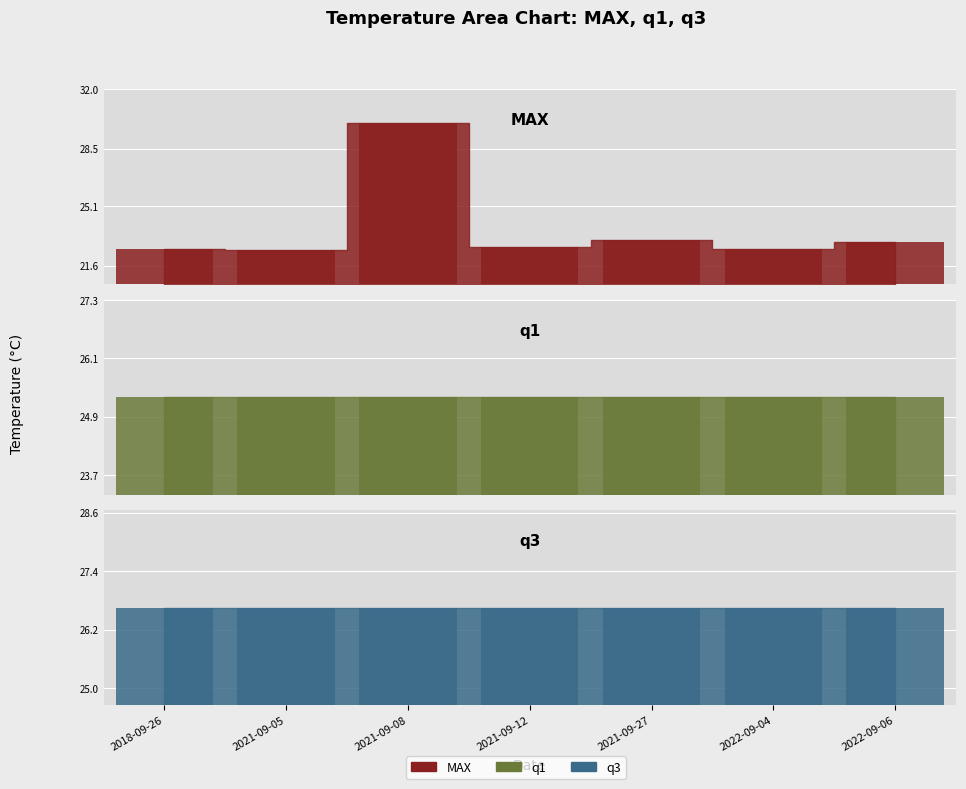

What is the sum of all MAX values?

166.5